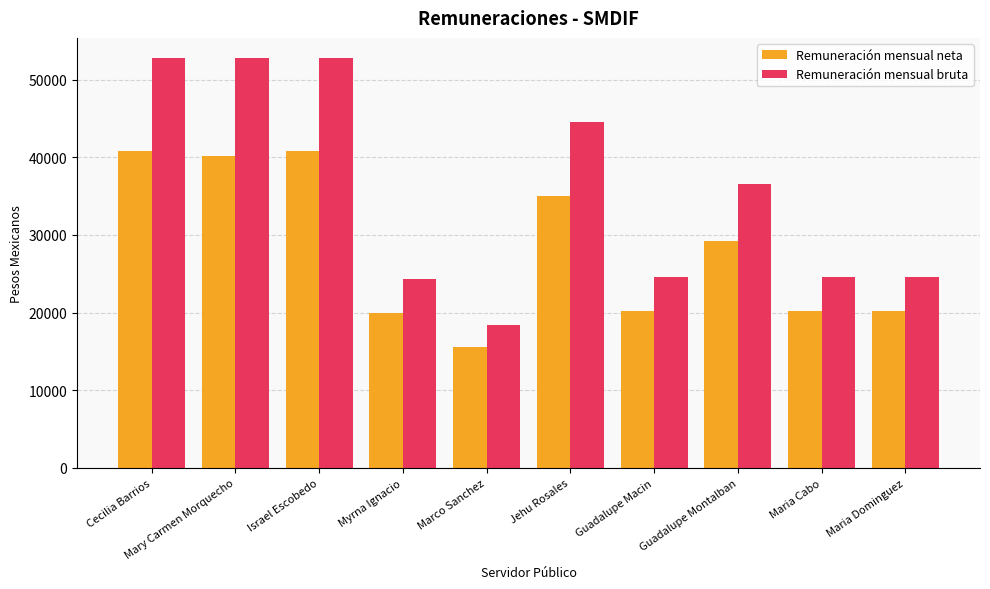

At Cecilia Barrios, list the series in order from largest to smallest.

Remuneración mensual bruta, Remuneración mensual neta